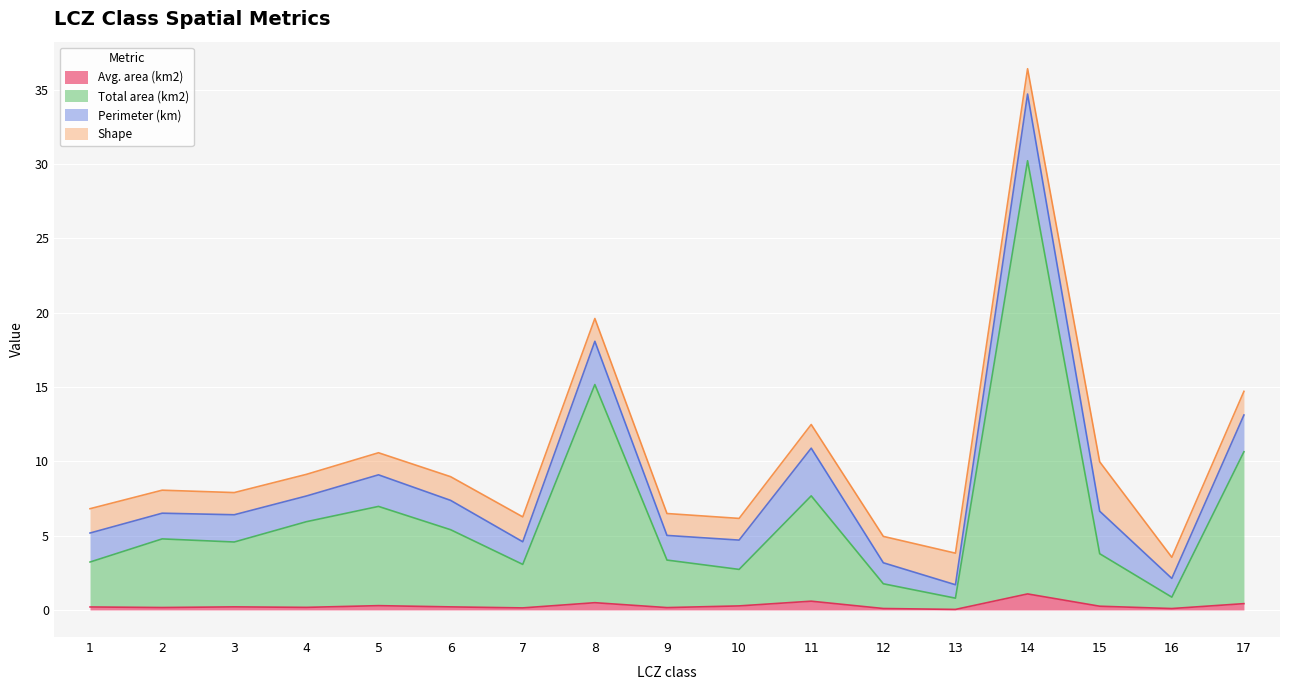

How many interior local peaks does the Total area (km2) series have?

5